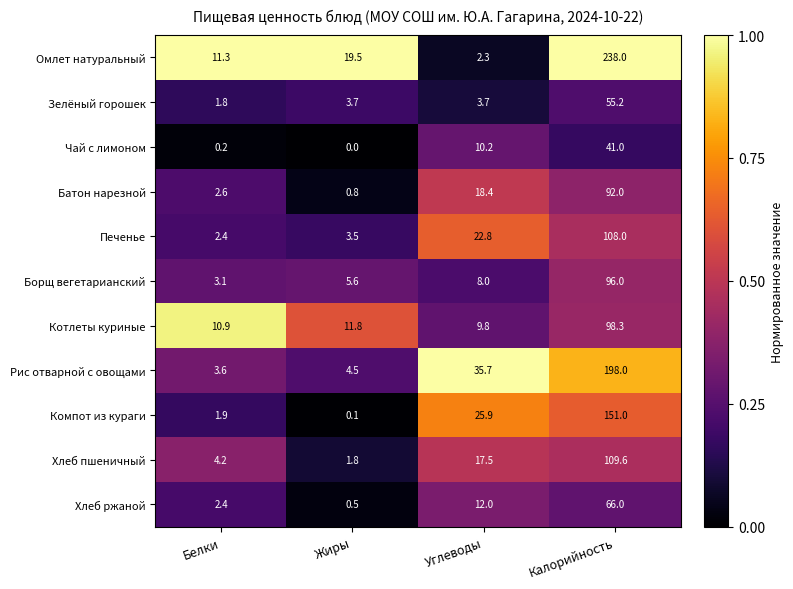

Which label corresponds to the smallest value in the chart?

Жиры